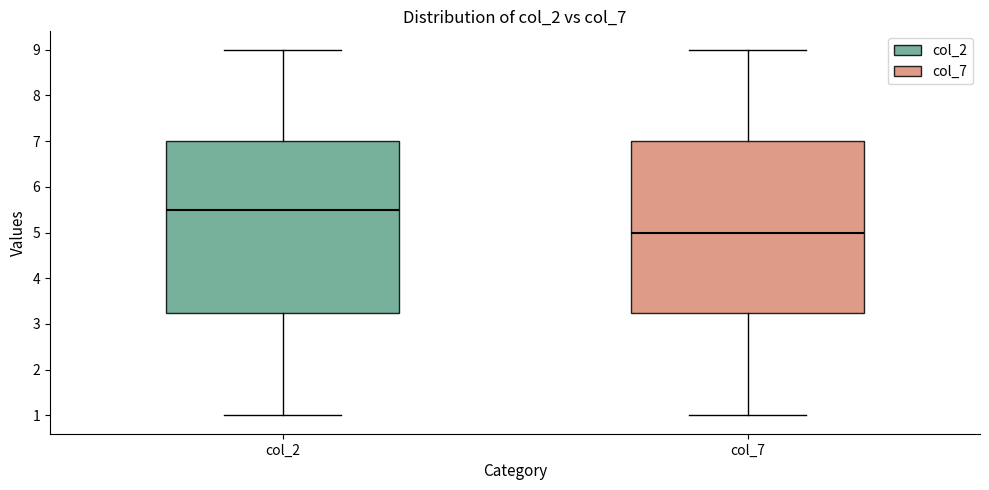

Which box has the lowest median line?

col_7